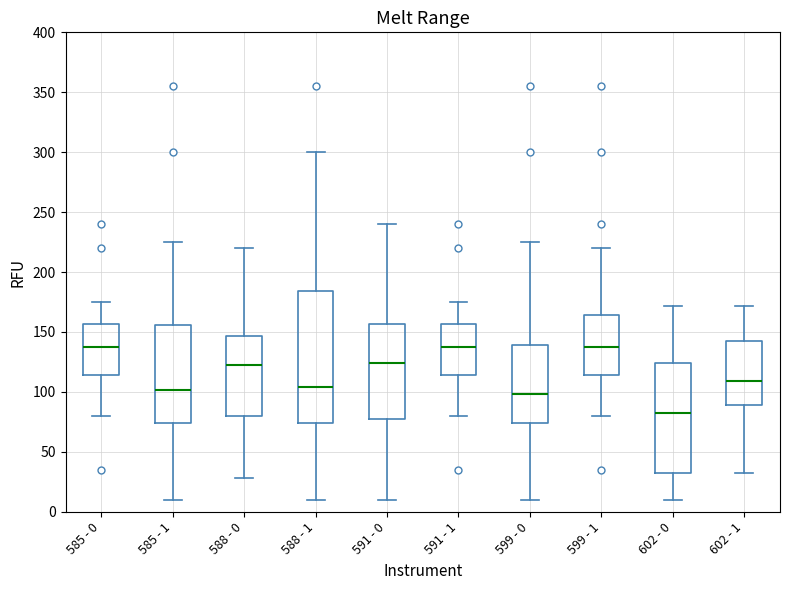

Reading left to right, transcribe this box plot: for each box, give where its median line is, the range the box spans, and where its two whiskers end, as read against the y-axis. The values are not printed on the chart, so give them approximately, as read against the axis.

585 - 0: median 140, box 115 to 155, whiskers 80 to 175
585 - 1: median 100, box 75 to 155, whiskers 10 to 225
588 - 0: median 125, box 80 to 145, whiskers 30 to 220
588 - 1: median 105, box 75 to 185, whiskers 10 to 300
591 - 0: median 125, box 80 to 155, whiskers 10 to 240
591 - 1: median 140, box 115 to 155, whiskers 80 to 175
599 - 0: median 100, box 75 to 140, whiskers 10 to 225
599 - 1: median 140, box 115 to 165, whiskers 80 to 220
602 - 0: median 85, box 30 to 125, whiskers 10 to 170
602 - 1: median 110, box 90 to 145, whiskers 30 to 170